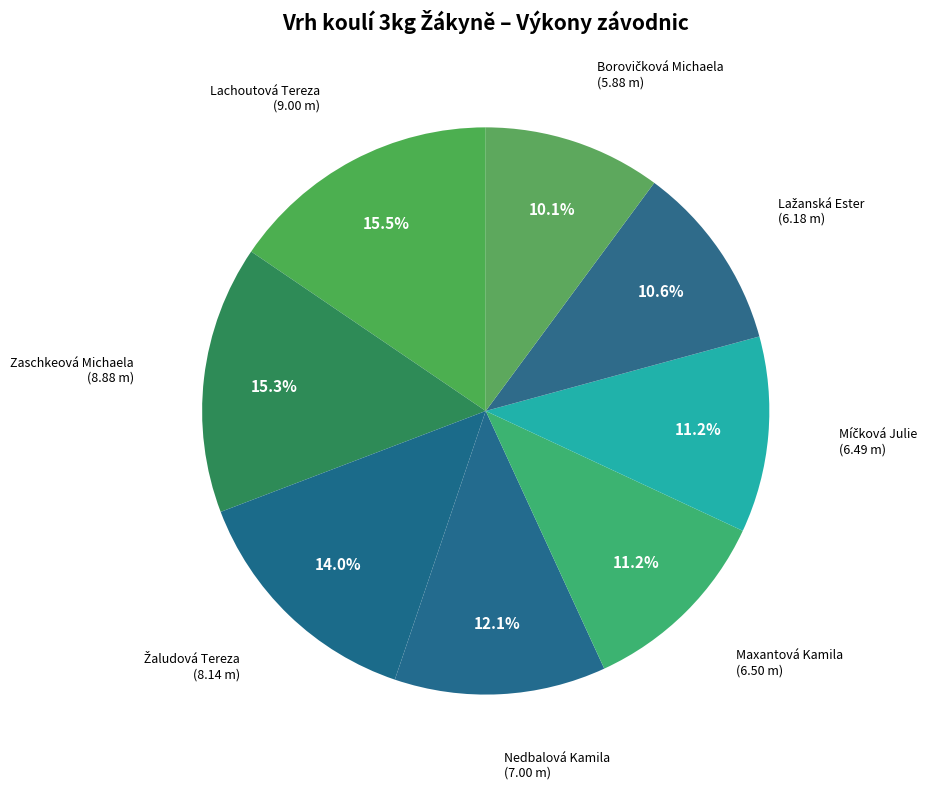

Does Lachoutová Tereza represent more than half of the total?

No